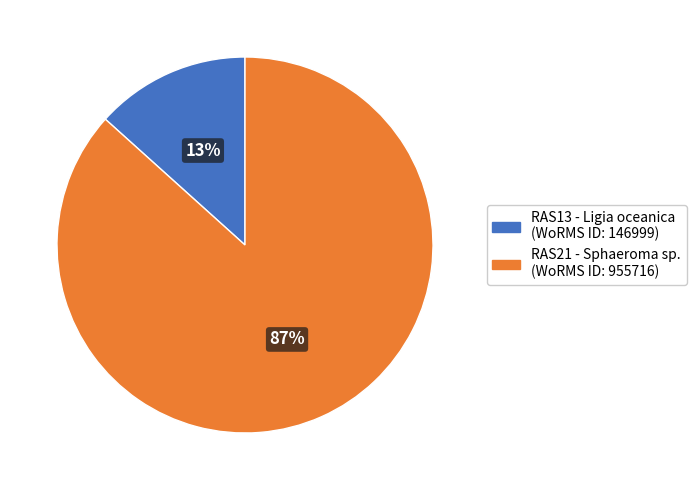

Is there any slice that represents more than half of the pie?

Yes